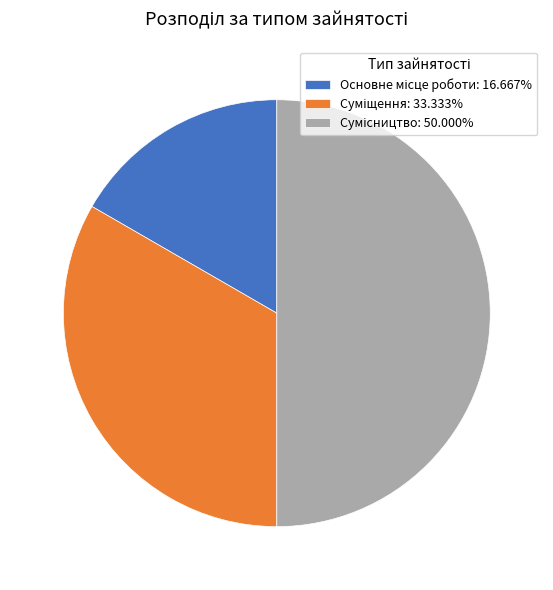

To the nearest percent, what portion does Суміщення represent?

33%